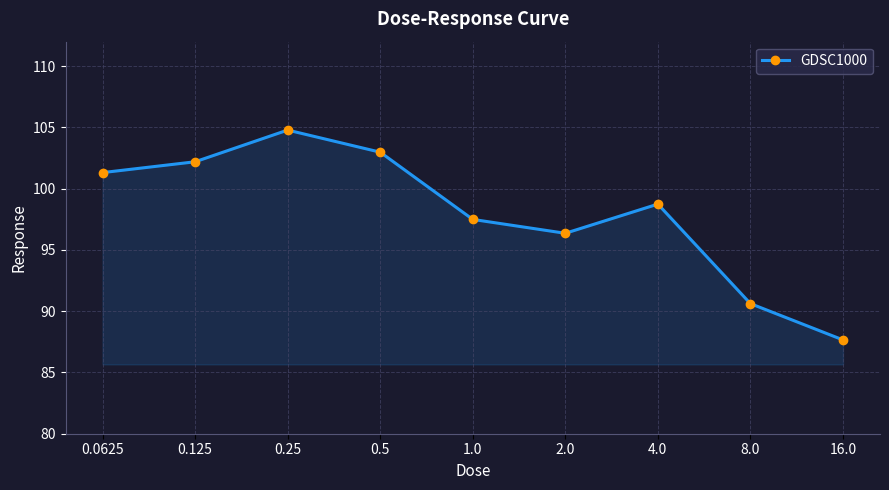

What is the smallest value displayed?

87.7